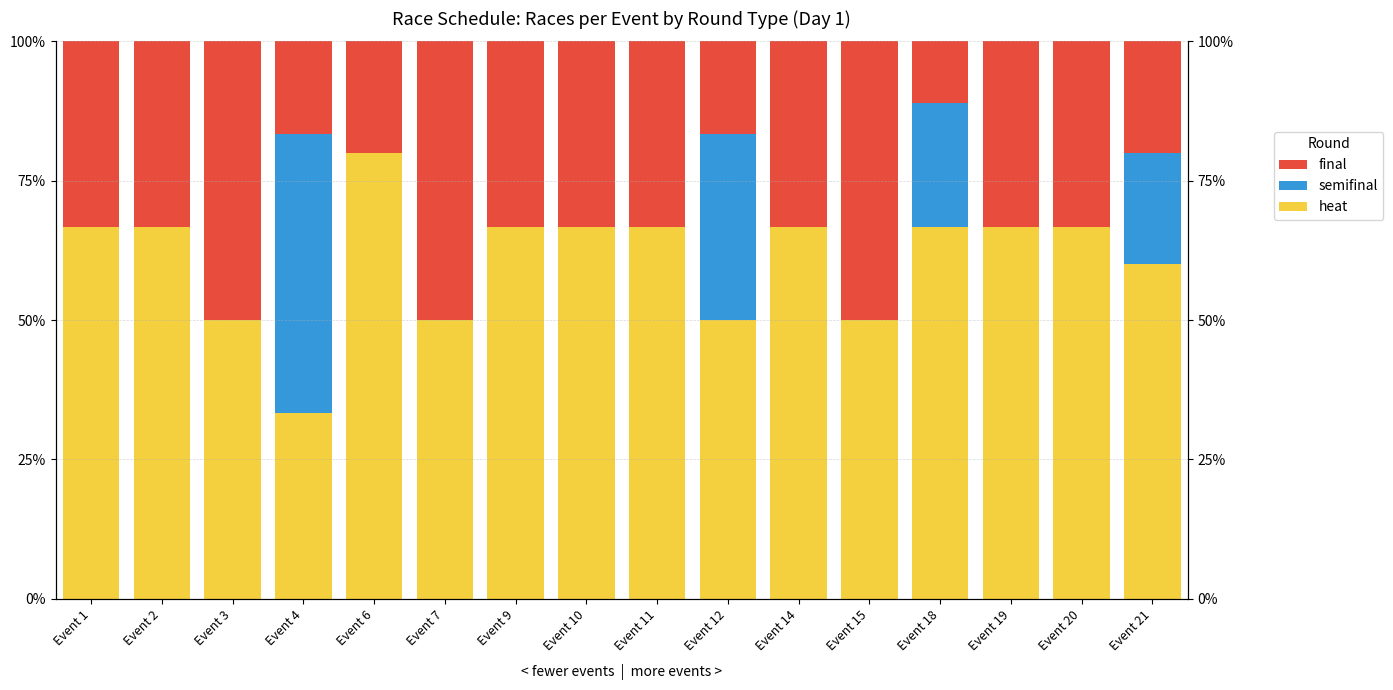

At which label does heat first exceed 66?

Event 1